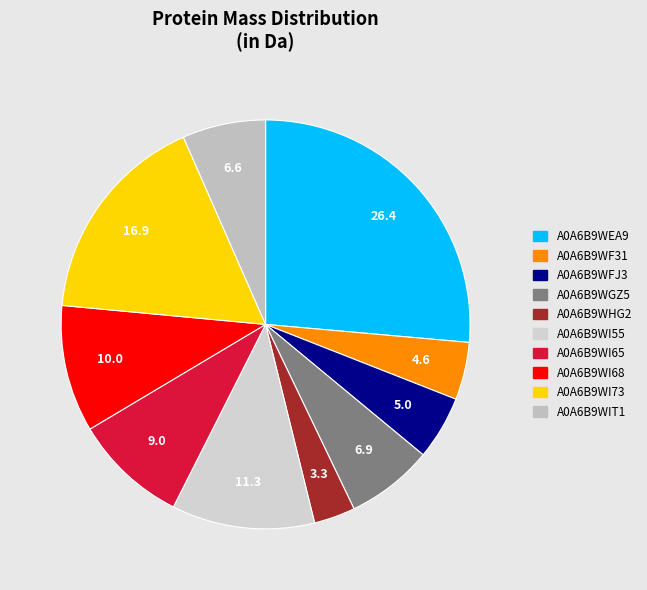

How many segments does this pie chart have?

10